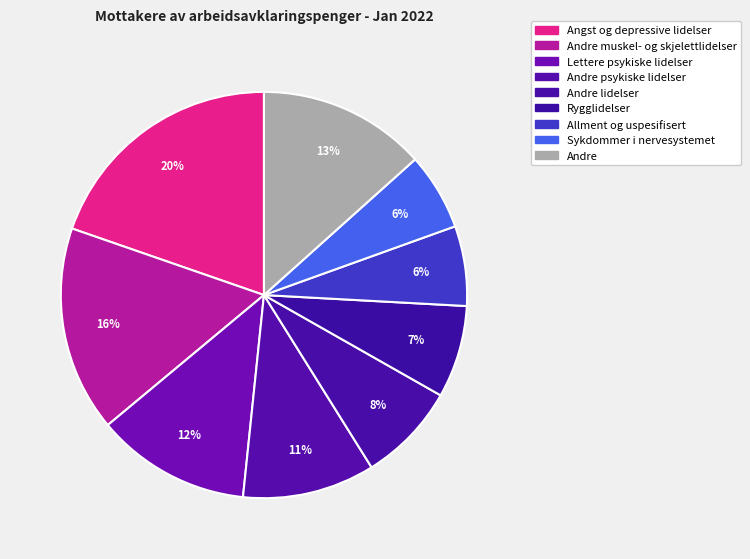

What is the ratio of the value at Allment og uspesifisert to the value at Andre lidelser?

0.8